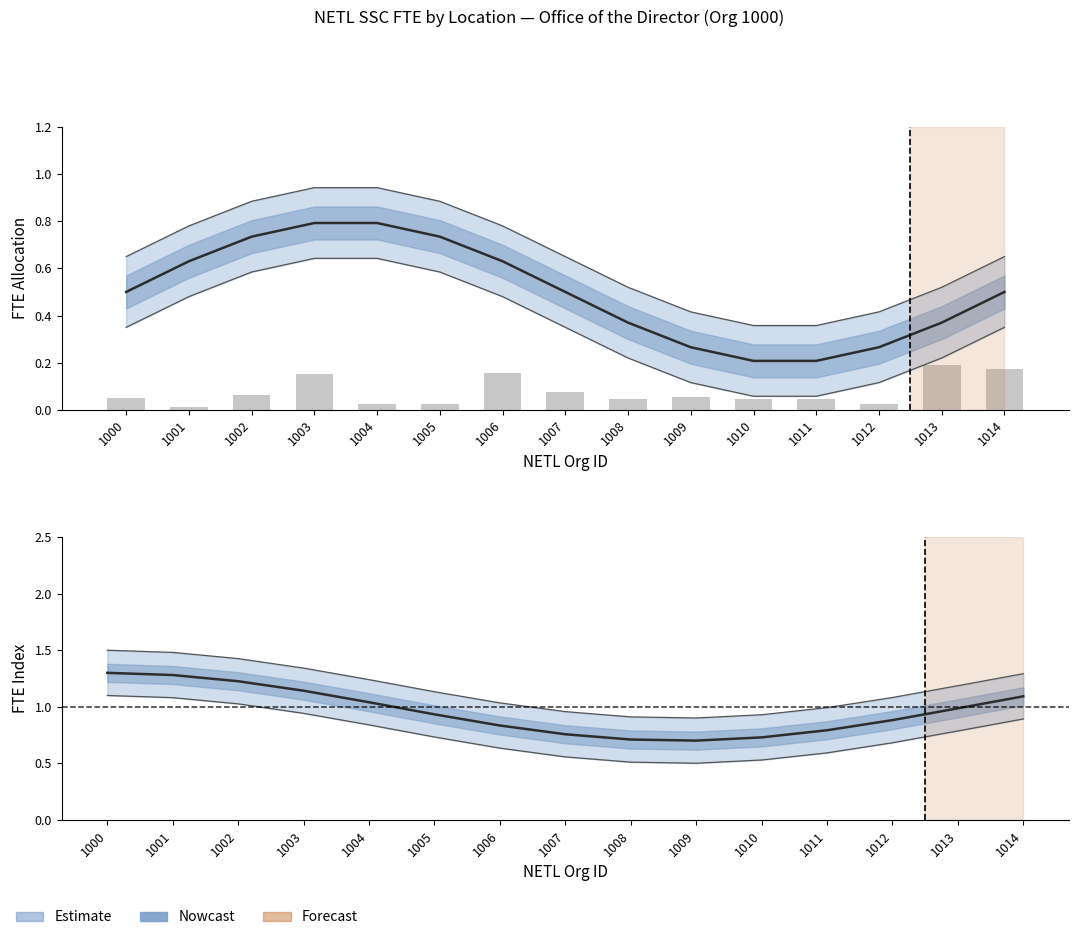

List the labels in order of Houston (H) value, largest first.

1003, 1004, 1002, 1005, 1006, 1001, 1000, 1007, 1014, 1008, 1013, 1009, 1012, 1010, 1011